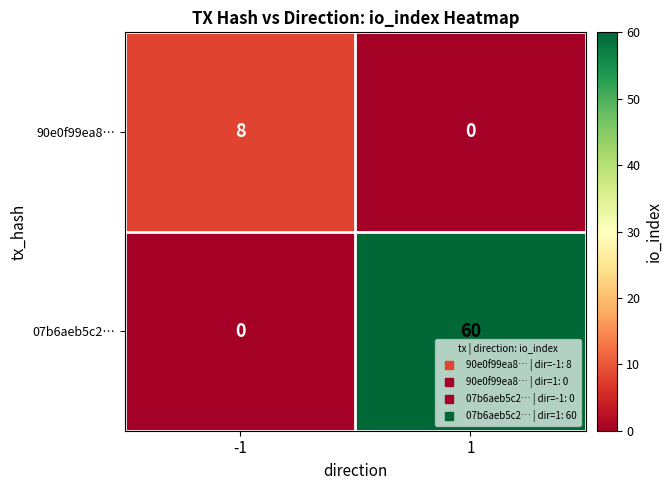

What is the average value of the 07b6aeb5c2… series?

30